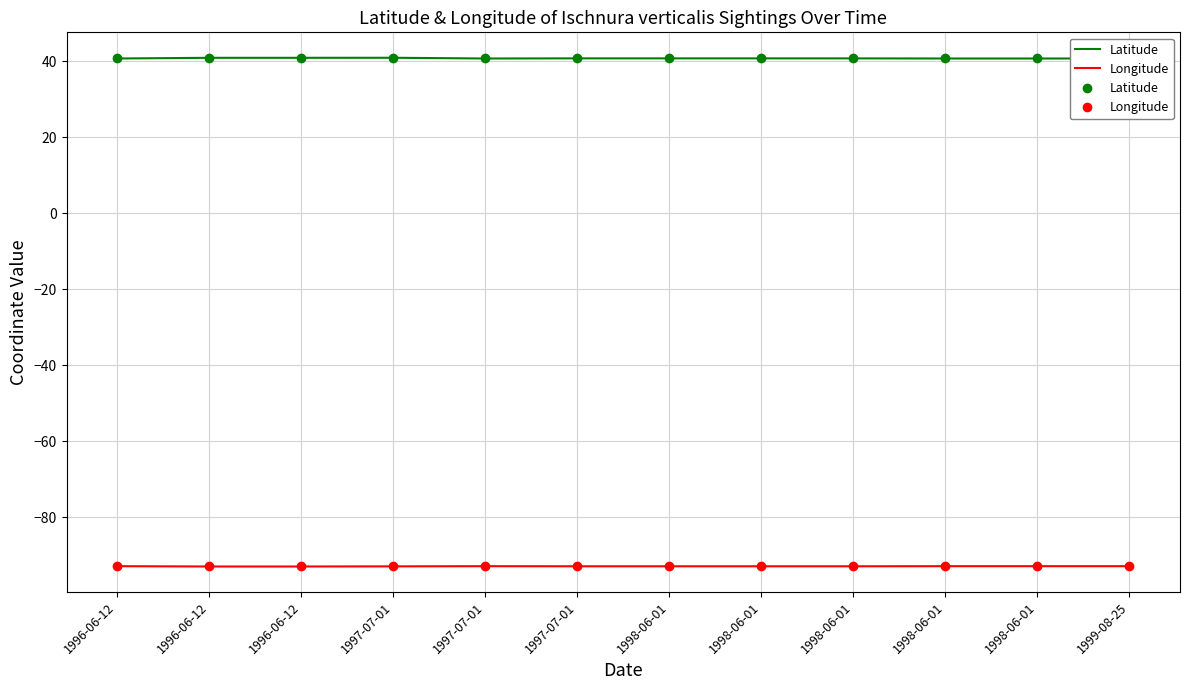

How many data points does each series have?

12